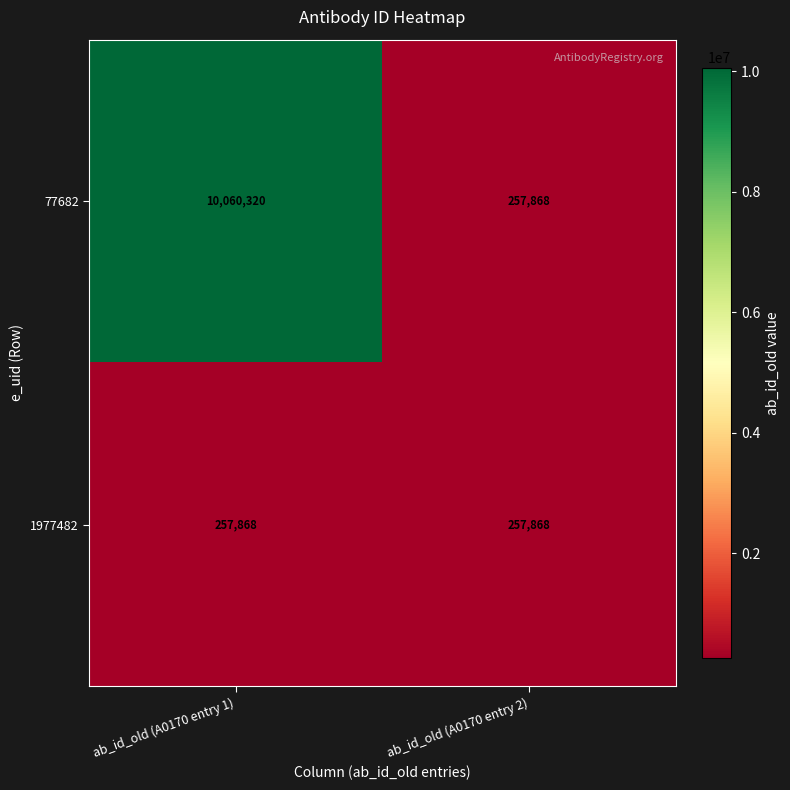

List the series in order of their overall mean, lowest first.

1977482, 77682